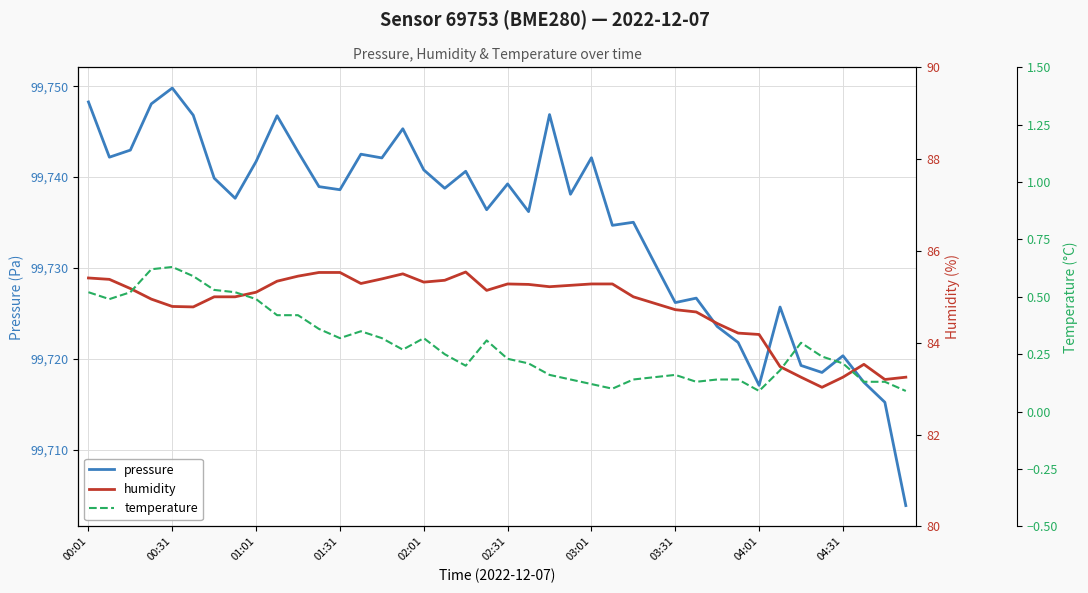

Rank the series at 31 from highest to lowest value.

pressure, humidity, temperature